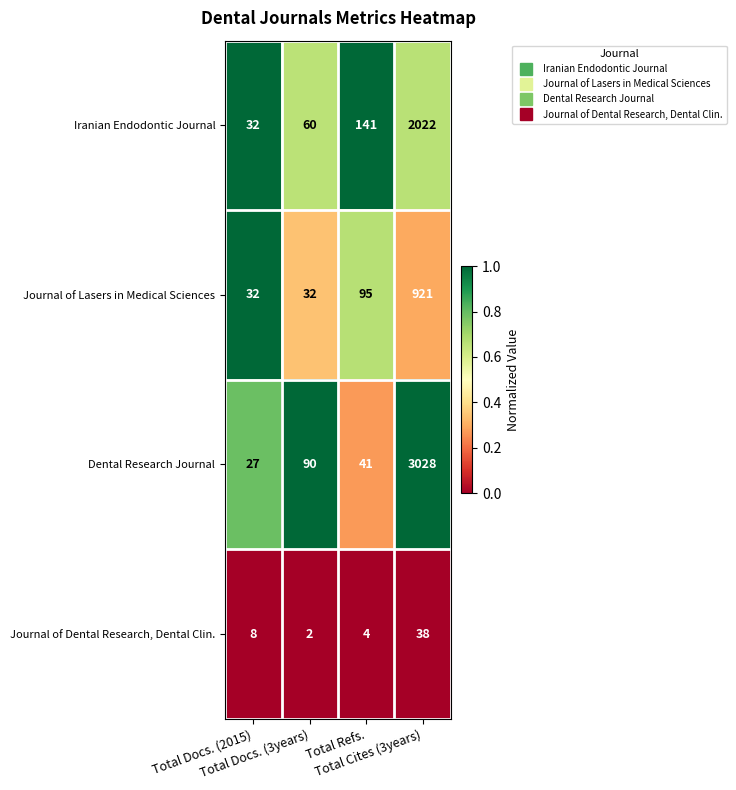

List the series in order of their peak value, highest first.

Dental Research Journal, Iranian Endodontic Journal, Journal of Lasers in Medical Sciences, Journal of Dental Research, Dental Clin.